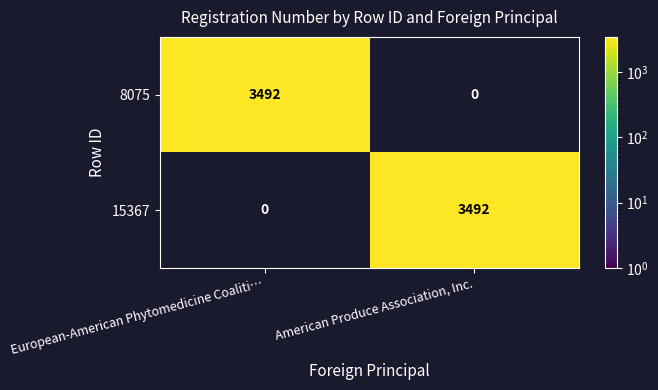

Reading right to left, transcribe all the data shown in this chart.

8075: 0	3492
15367: 3492	0